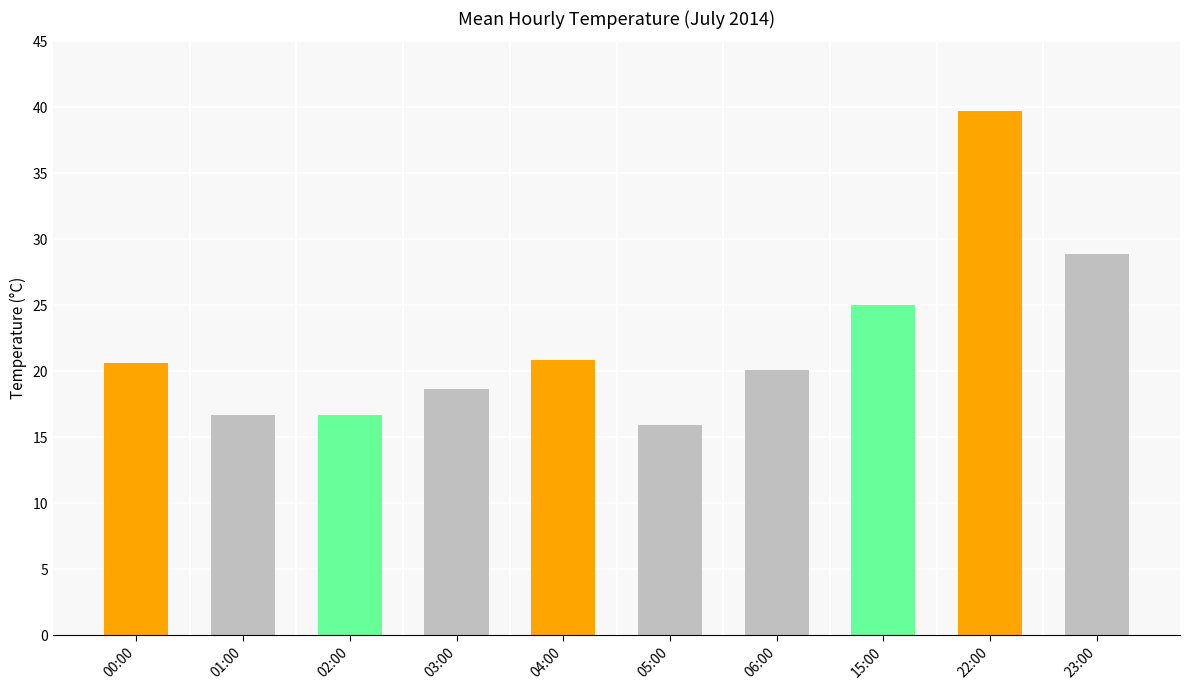

What is the difference between the values at 23:00 and 00:00?

8.3